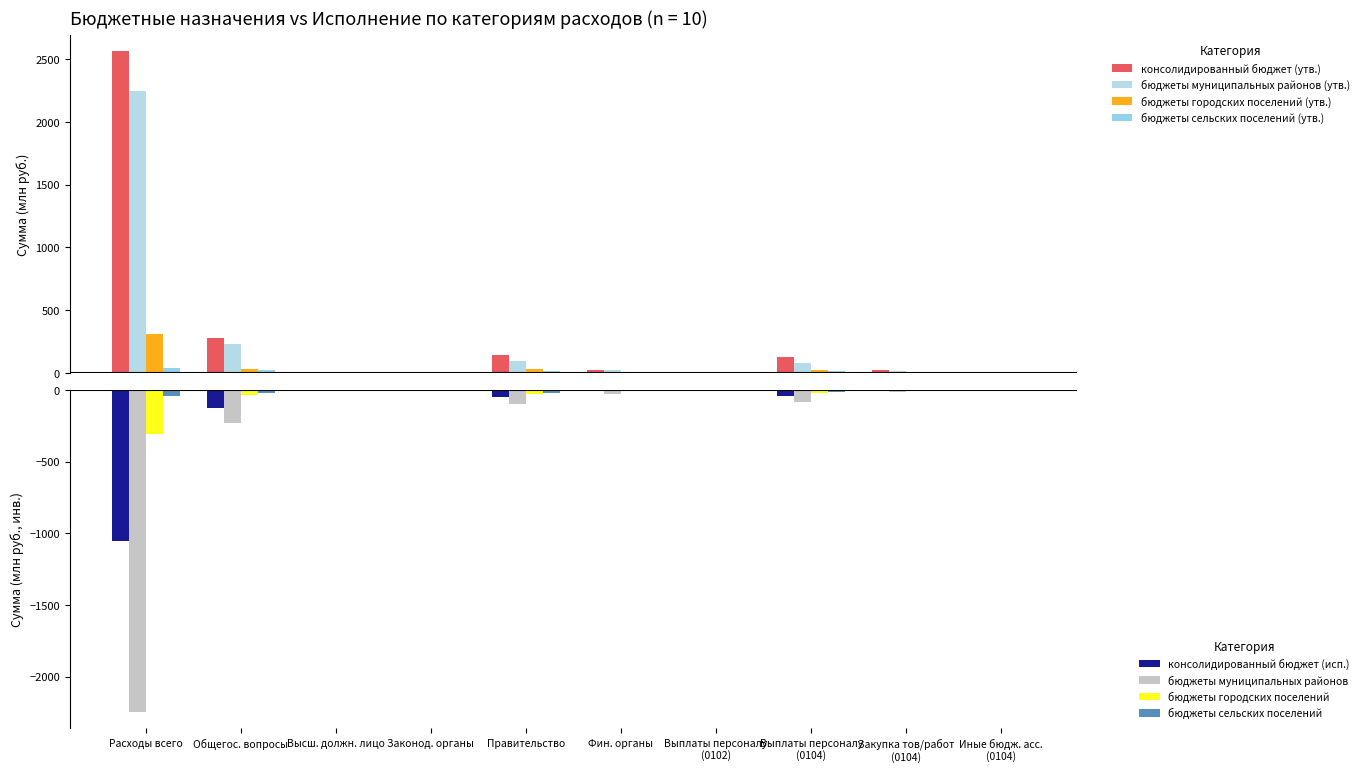

How many values in the консолидированный бюджет (утв.) series exceed 27?

5